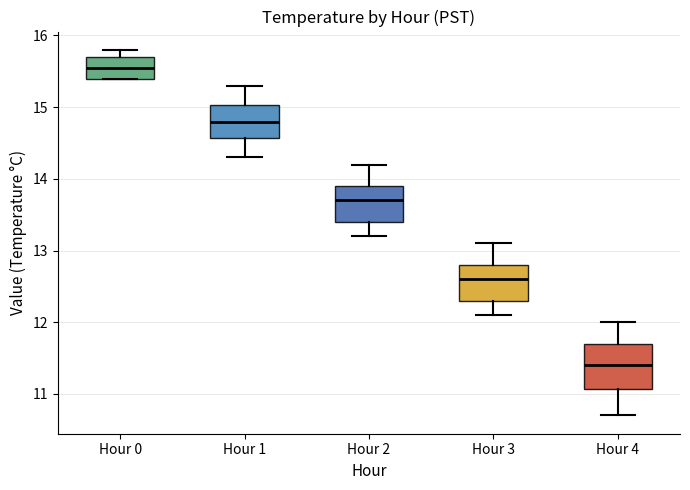

Reading left to right, read every box against the y-axis: the position of its median line, the range the box covers, and the ends of its whiskers. The values are not printed on the chart, so give them approximately, as read against the axis.

Hour 0: median 15.6, box 15.4 to 15.7, whiskers 15.4 to 15.8
Hour 1: median 14.8, box 14.6 to 15.0, whiskers 14.3 to 15.3
Hour 2: median 13.7, box 13.4 to 13.9, whiskers 13.2 to 14.2
Hour 3: median 12.6, box 12.3 to 12.8, whiskers 12.1 to 13.1
Hour 4: median 11.4, box 11.1 to 11.7, whiskers 10.7 to 12.0